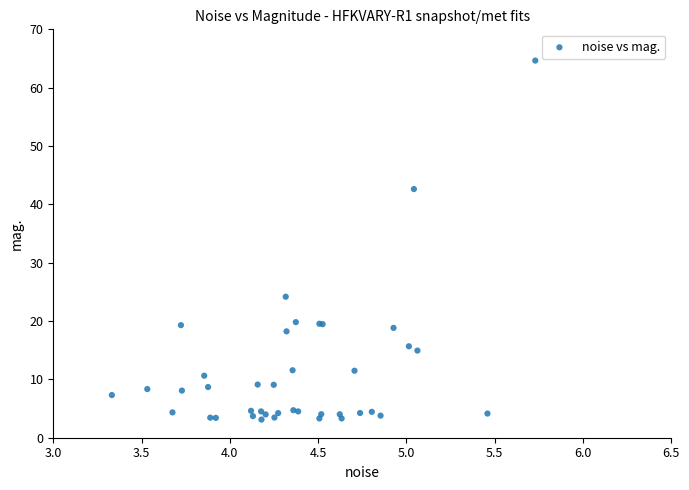

What Y value in the scatter plot is closest to 33?

24.2